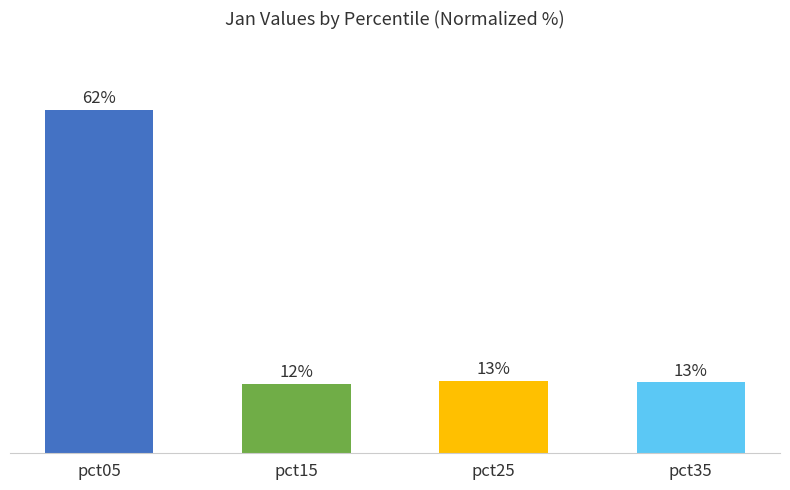

Does the chart contain stacked bars?

No